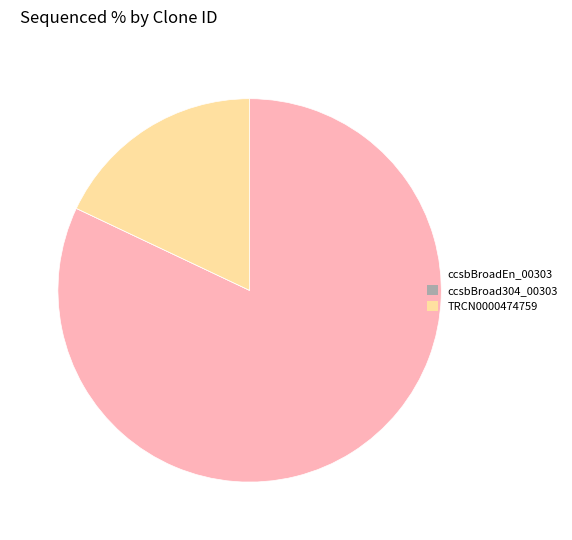

Is the sum of ccsbBroadEn_00303 and TRCN0000474759 greater than half?

Yes